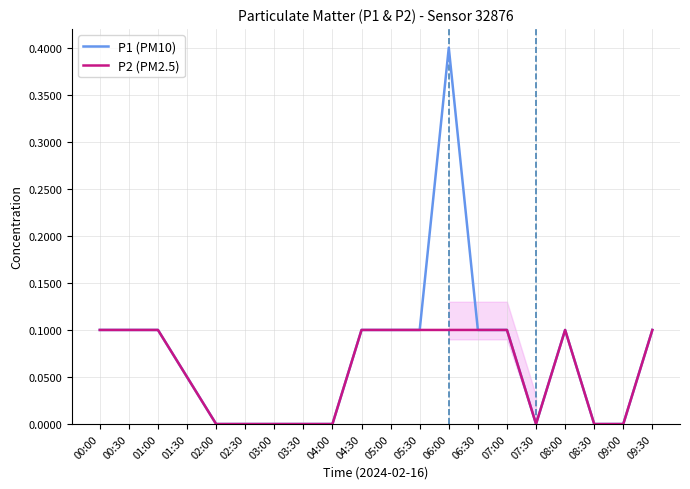

What position from the left is 05:30?

12